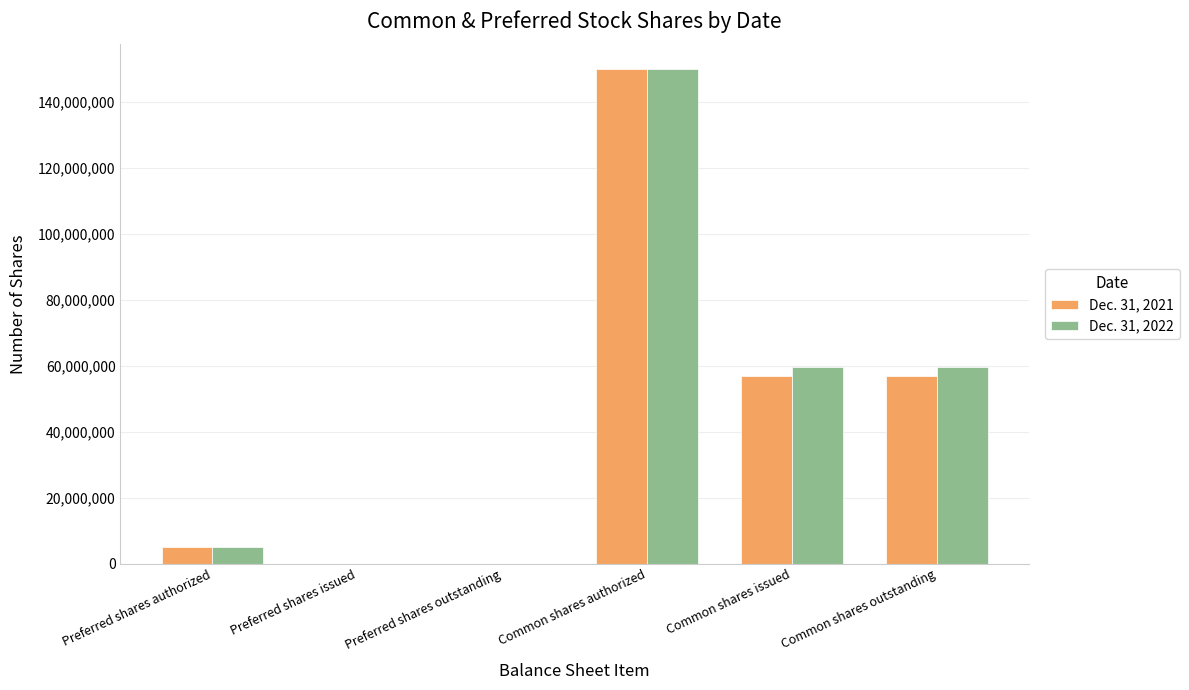

How many data points does each series have?

6